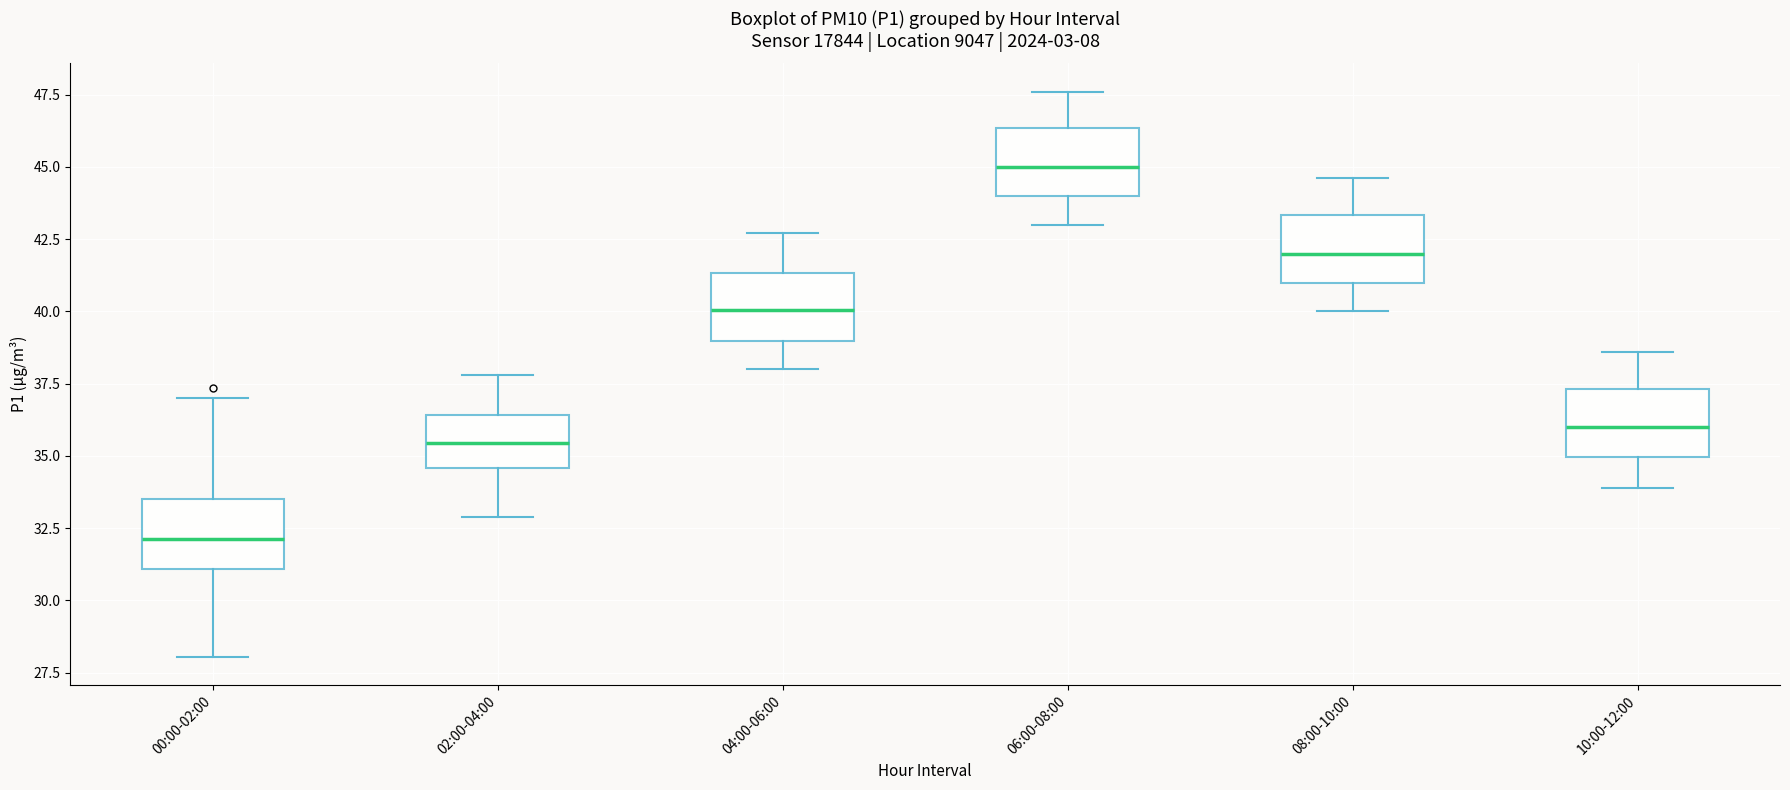

Reading left to right, read every box against the y-axis: the position of its median line, the range the box covers, and the ends of its whiskers. The values are not printed on the chart, so give them approximately, as read against the axis.

00:00-02:00: median 32.0, box 31.0 to 33.5, whiskers 28.0 to 37.0
02:00-04:00: median 35.5, box 34.5 to 36.5, whiskers 33.0 to 38.0
04:00-06:00: median 40.0, box 39.0 to 41.5, whiskers 38.0 to 42.5
06:00-08:00: median 45.0, box 44.0 to 46.5, whiskers 43.0 to 47.5
08:00-10:00: median 42.0, box 41.0 to 43.5, whiskers 40.0 to 44.5
10:00-12:00: median 36.0, box 35.0 to 37.5, whiskers 34.0 to 38.5